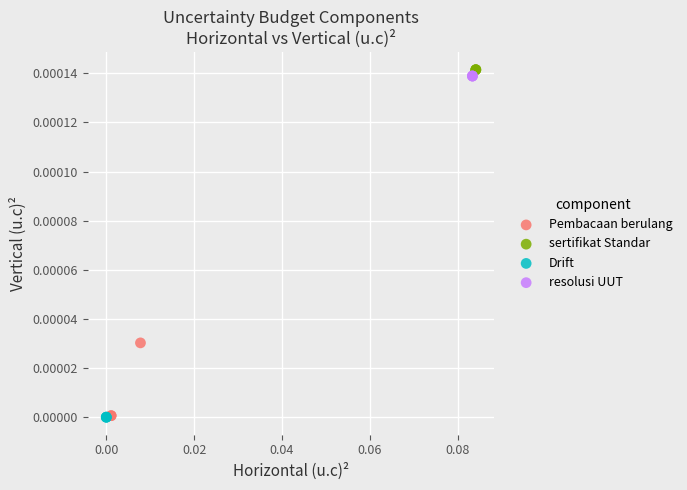

Which series contains the highest Y value?

sertifikat Standar